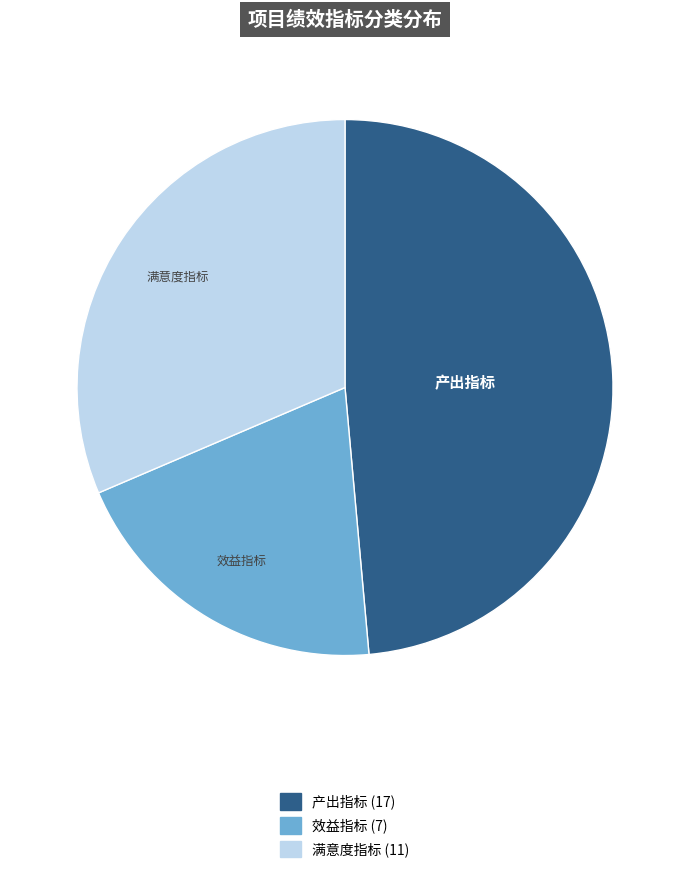

Does 效益指标 account for over 50% of the chart?

No